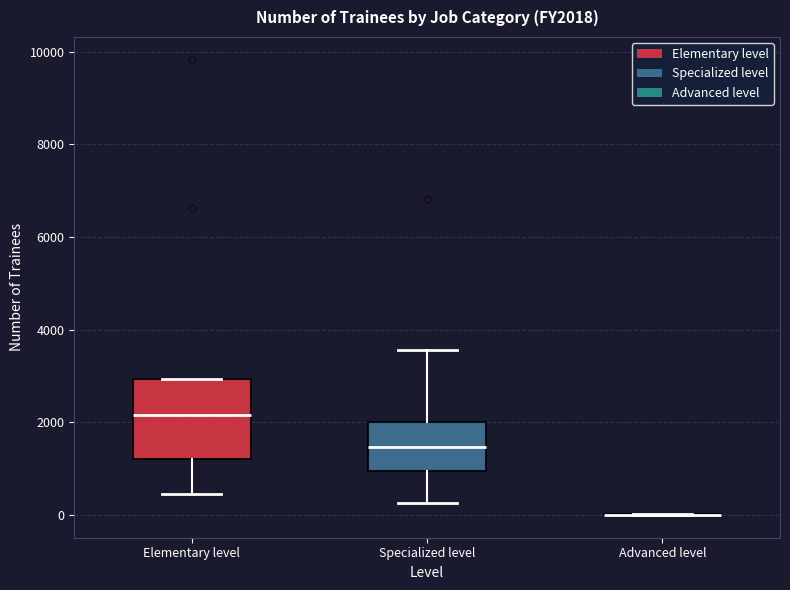

Comparing the boxes themselves (not the whiskers), which one is the tallest?

Elementary level